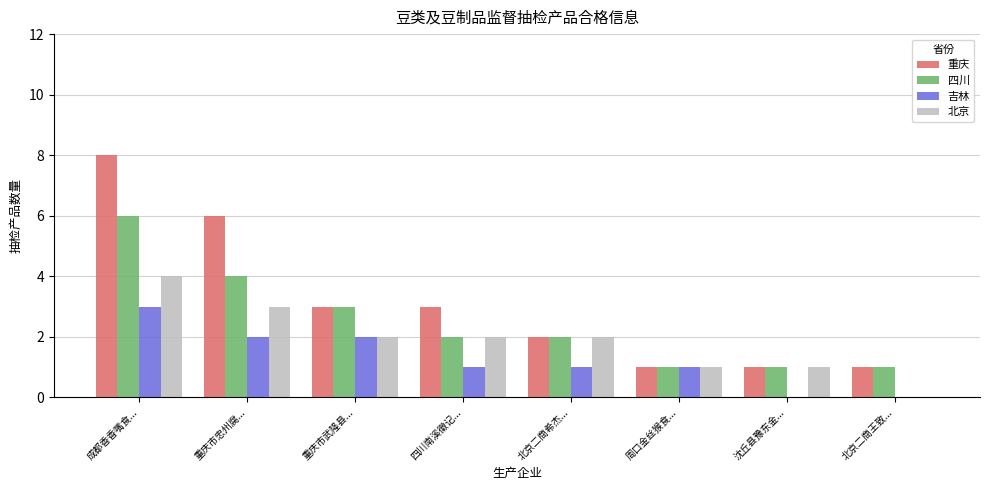

How many distinct data groups are displayed?

4